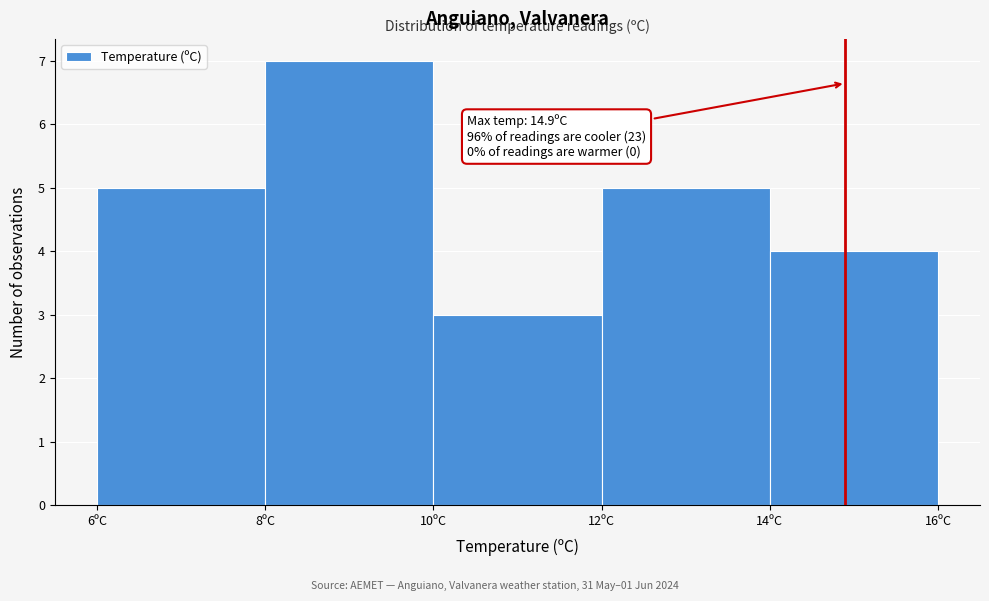

Which range on the x-axis has the tallest bar?

8 to 10